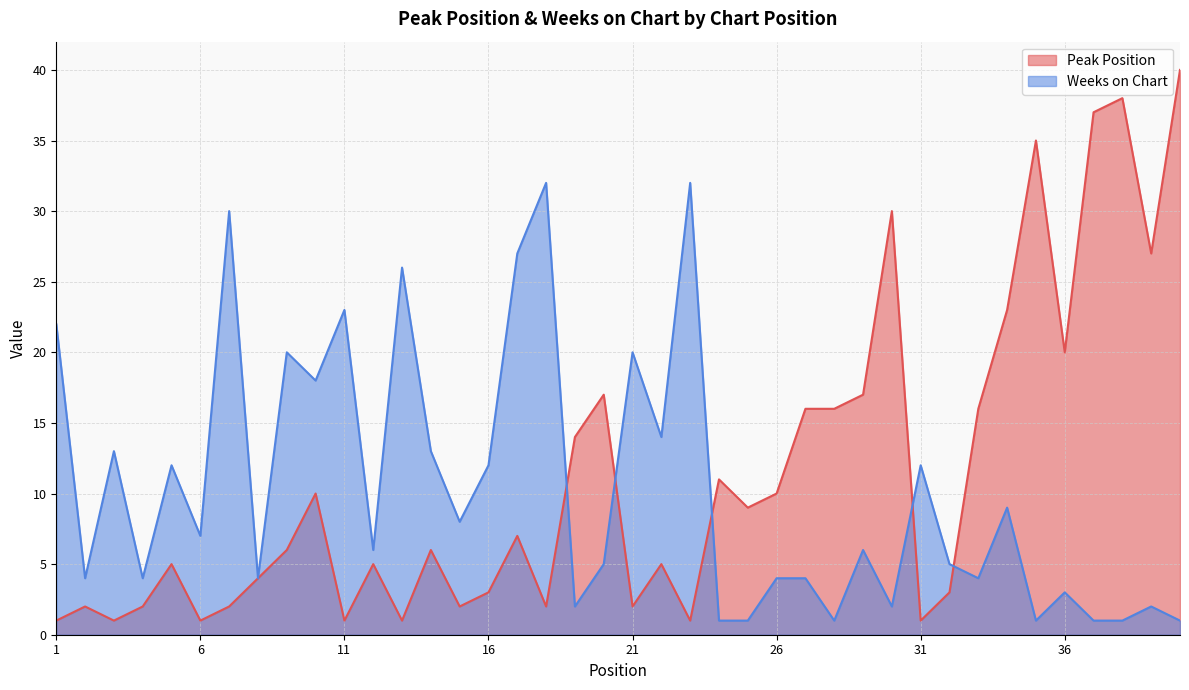

What are all the series names shown in the legend?

Peak Position, Weeks on Chart